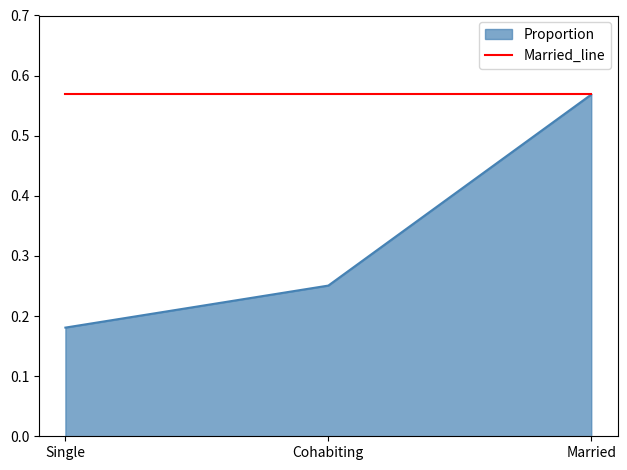

How many Proportion values are between 0 and 1?

3